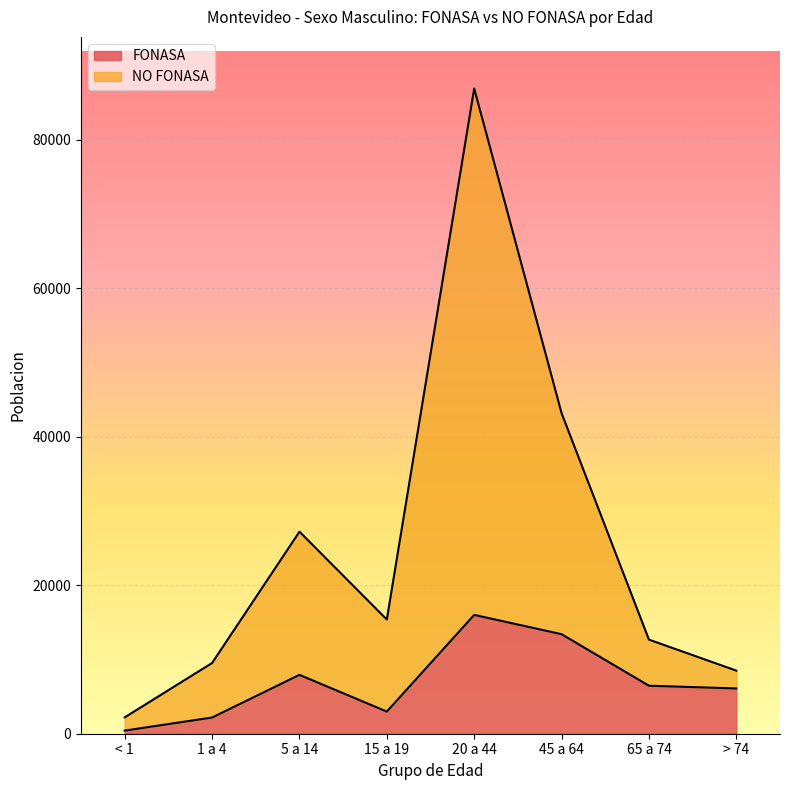

Is it true that NO FONASA equals 21267 at 20 a 44?

False